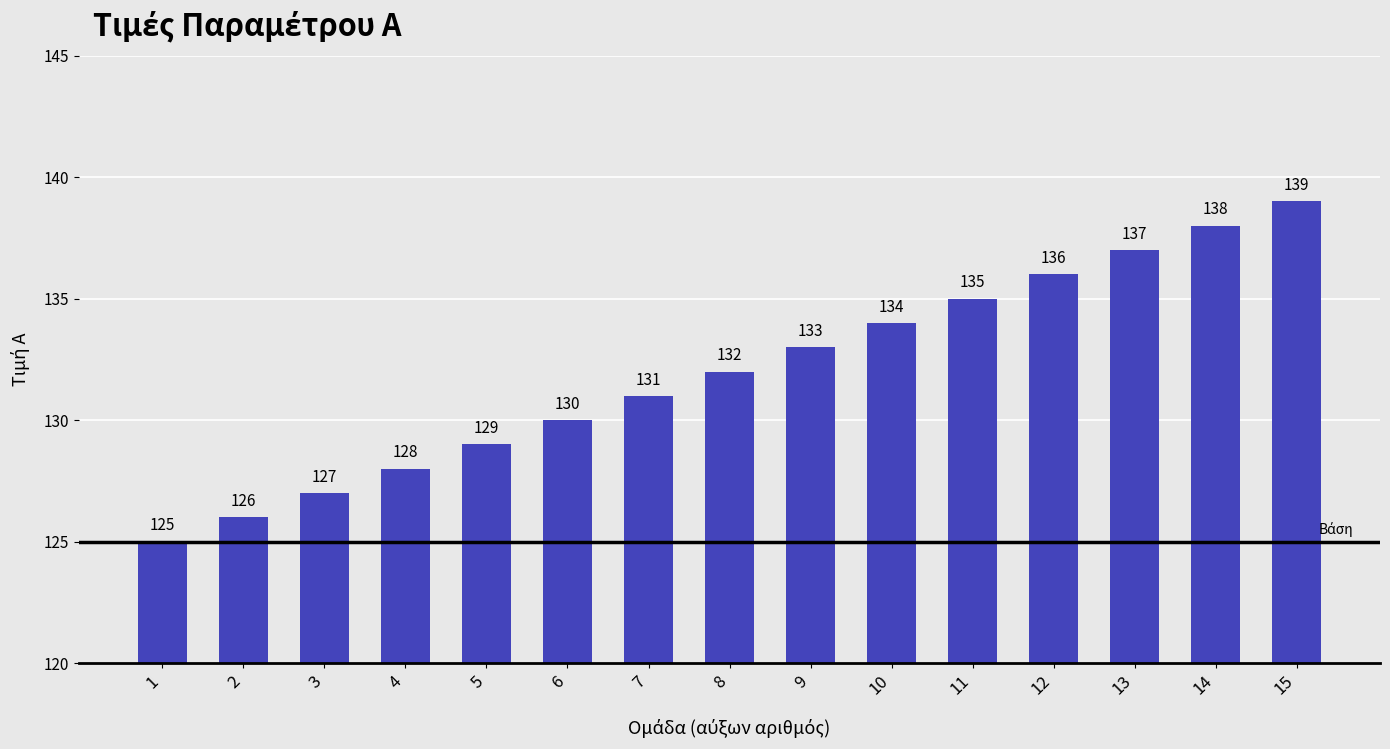

How many categories are shown in the chart?

15